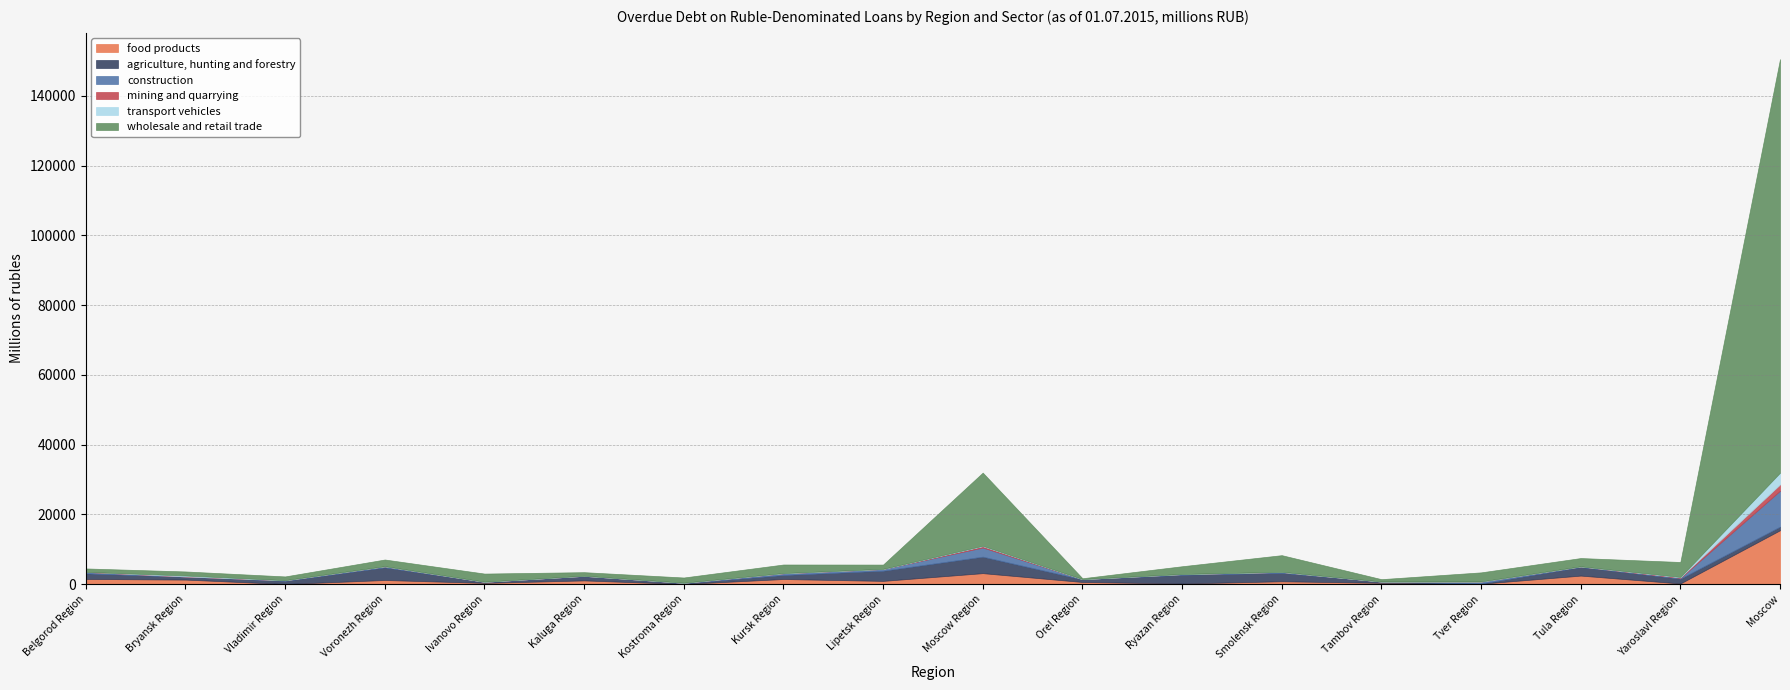

Where is transport vehicles nearest to the value 1686?

Bryansk Region